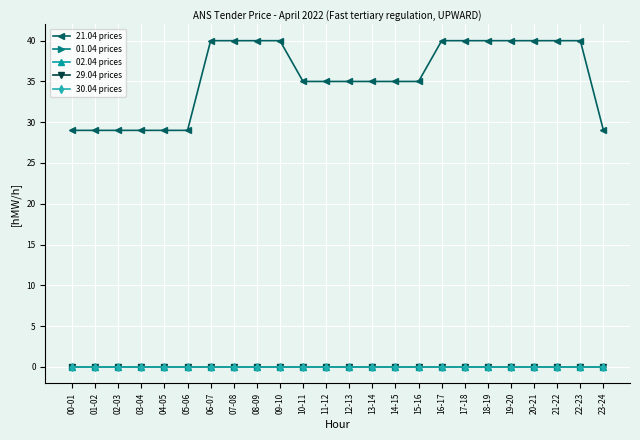

What is the difference between the highest and lowest values at 03-04?

29